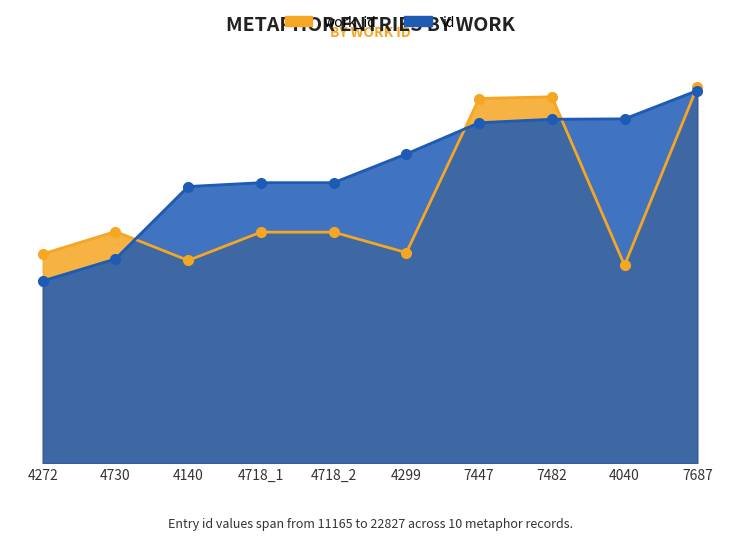

What is the value of the work_id point at the 5th from the left?

14154